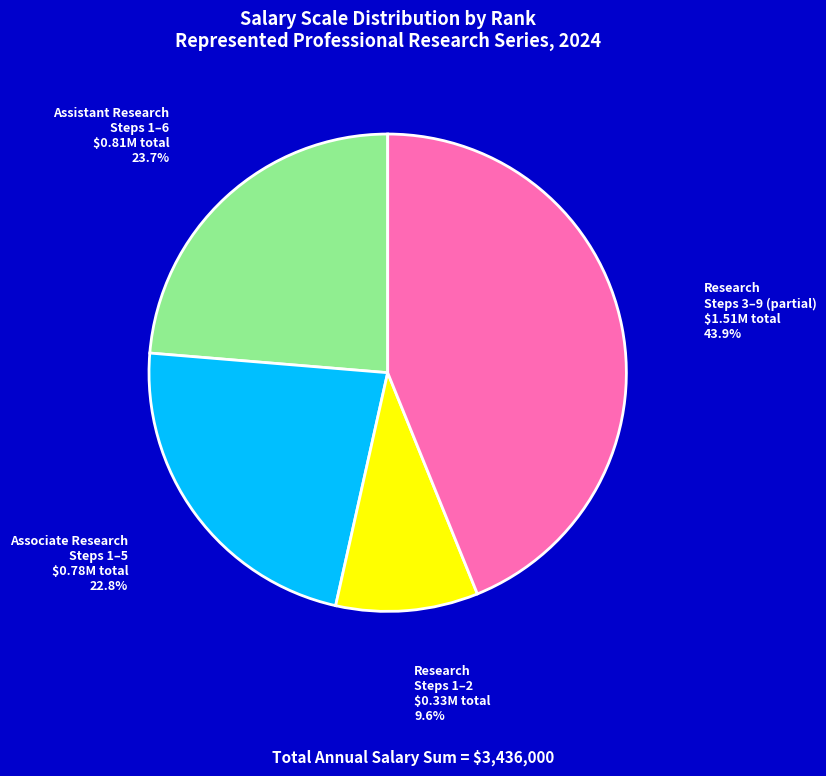

To the nearest percent, what is the difference between the largest and smallest slice percentages?

34%